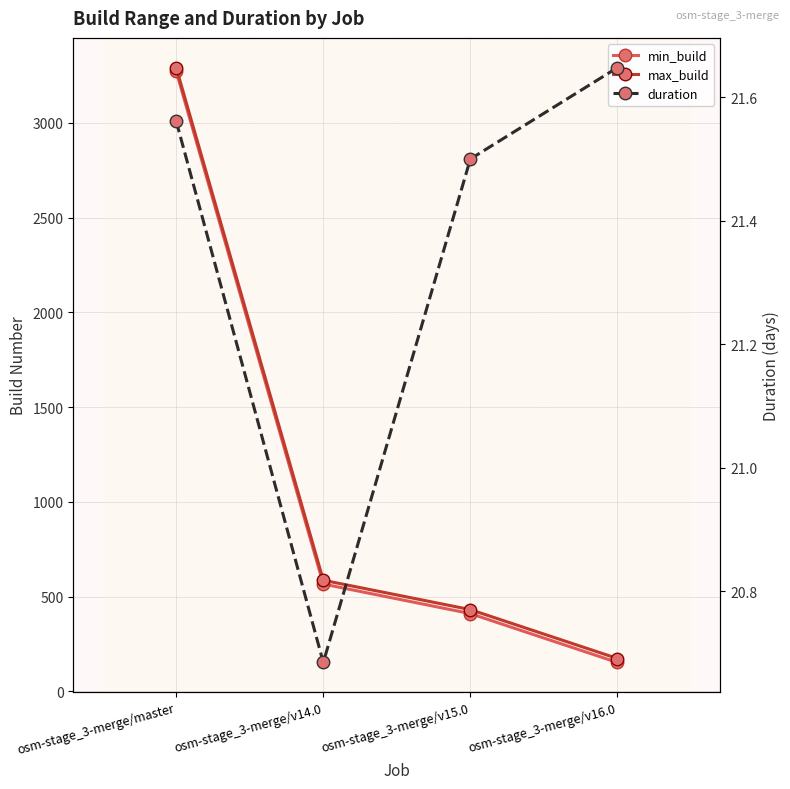

What is the approximate value of min_build at osm-stage_3-merge/v16.0?

153.0